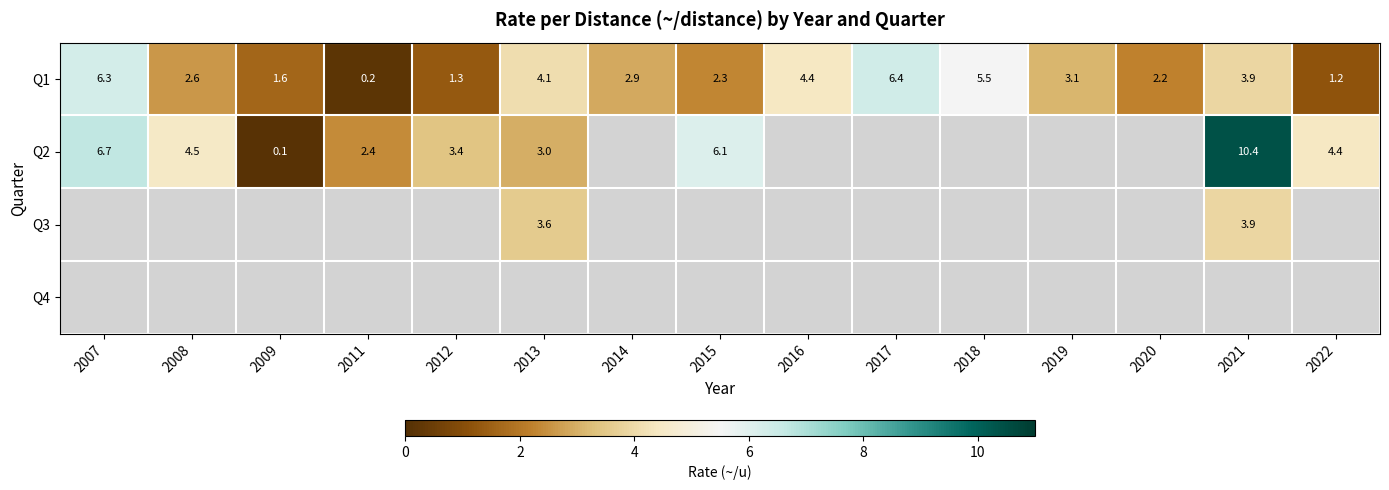

At which label does Q1 first exceed 2?

2007